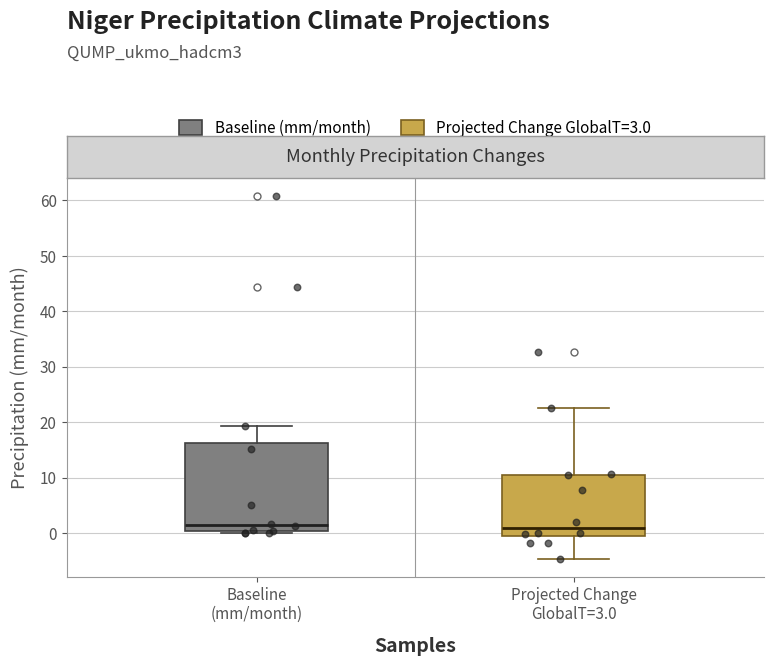

Reading left to right, transcribe this box plot: for each box, give where its median line is, the range the box spans, and where its two whiskers end, as read against the y-axis. The values are not printed on the chart, so give them approximately, as read against the axis.

Baseline (mm/month): median 1, box 0 to 16, whiskers 0 (just below the box's lower edge) to 19
Projected Change GlobalT=3.0: median 1, box -1 to 10, whiskers -5 to 23